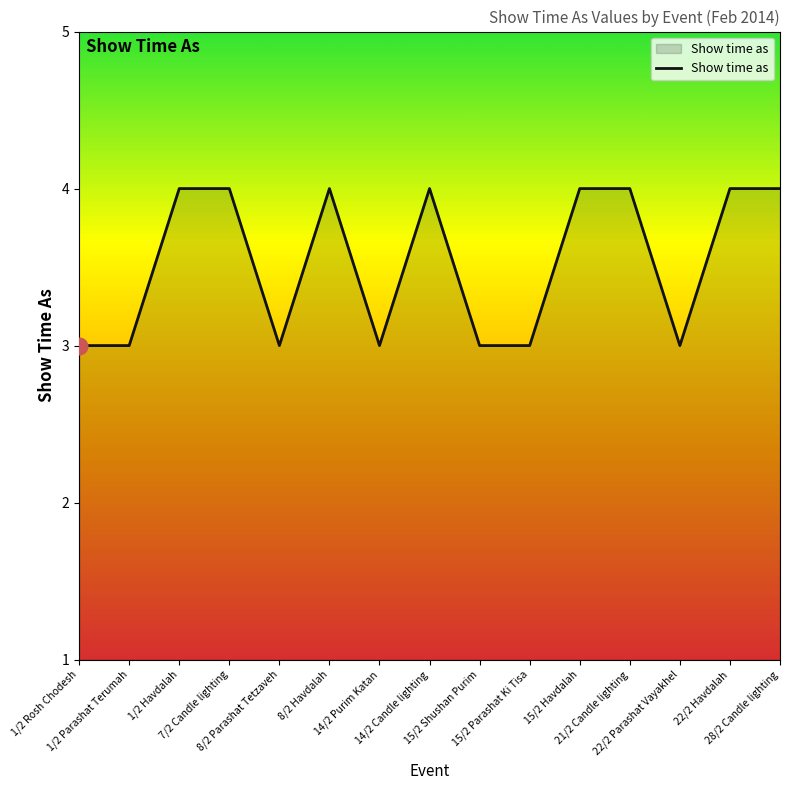

The value at 15/2 Havdalah is 6. True or false?

False